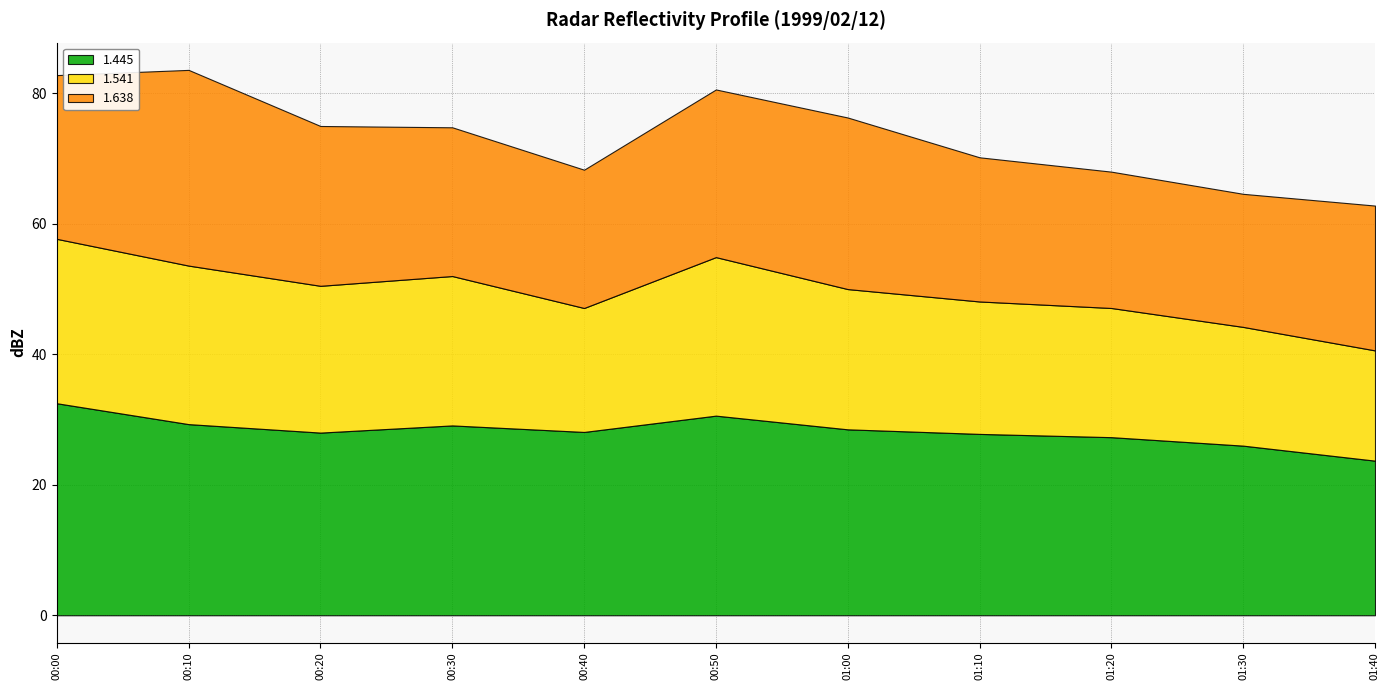

What is the minimum value for 1.445?

23.7